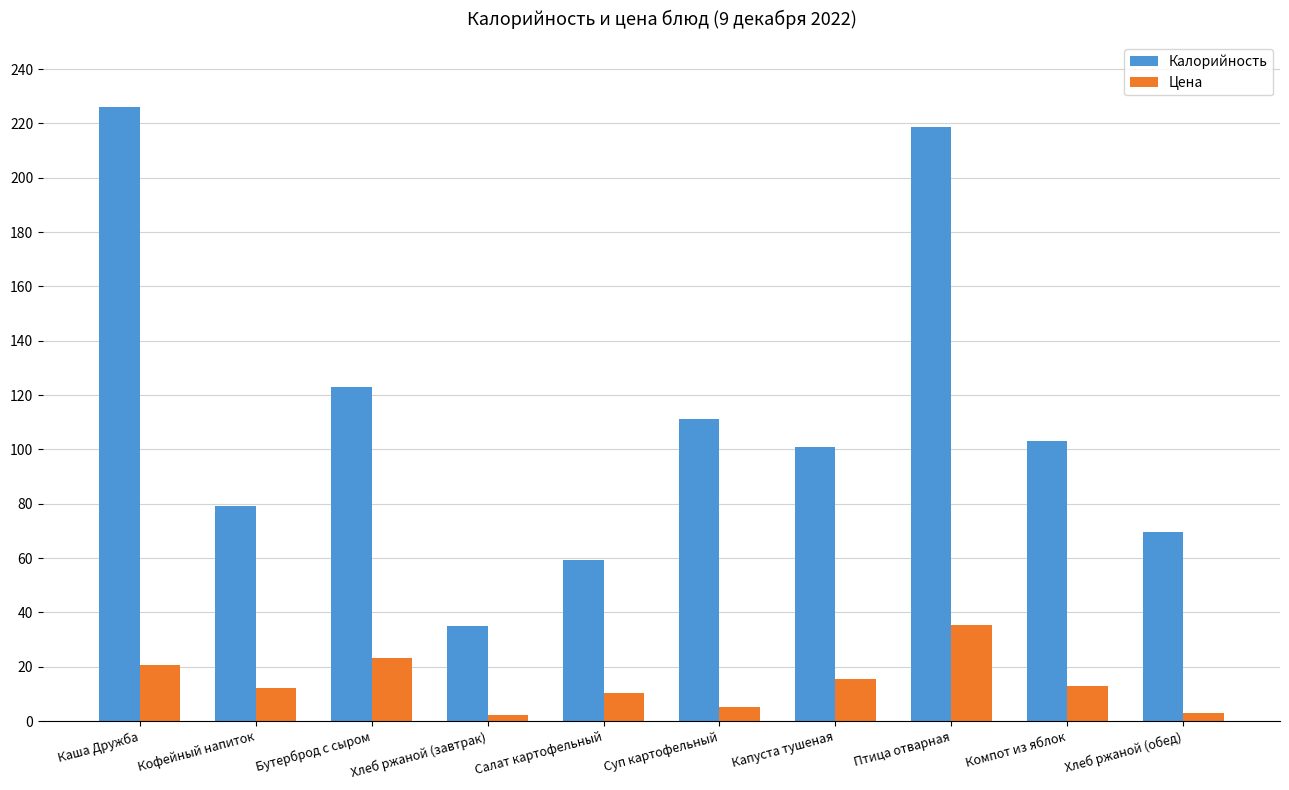

Which series has the largest range (max minus min)?

Калорийность